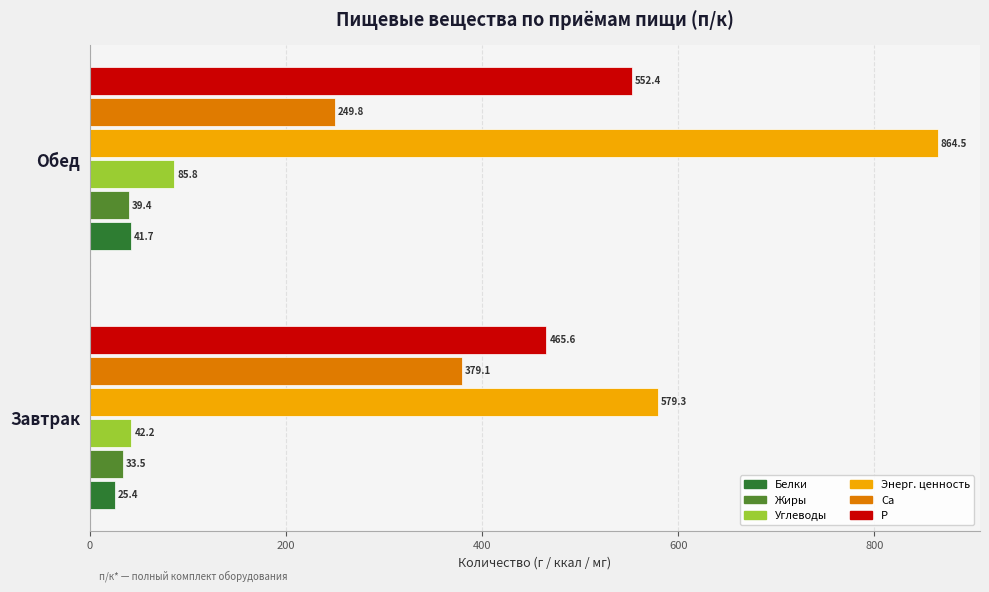

Which series has the largest total across all categories?

Энерг. ценность